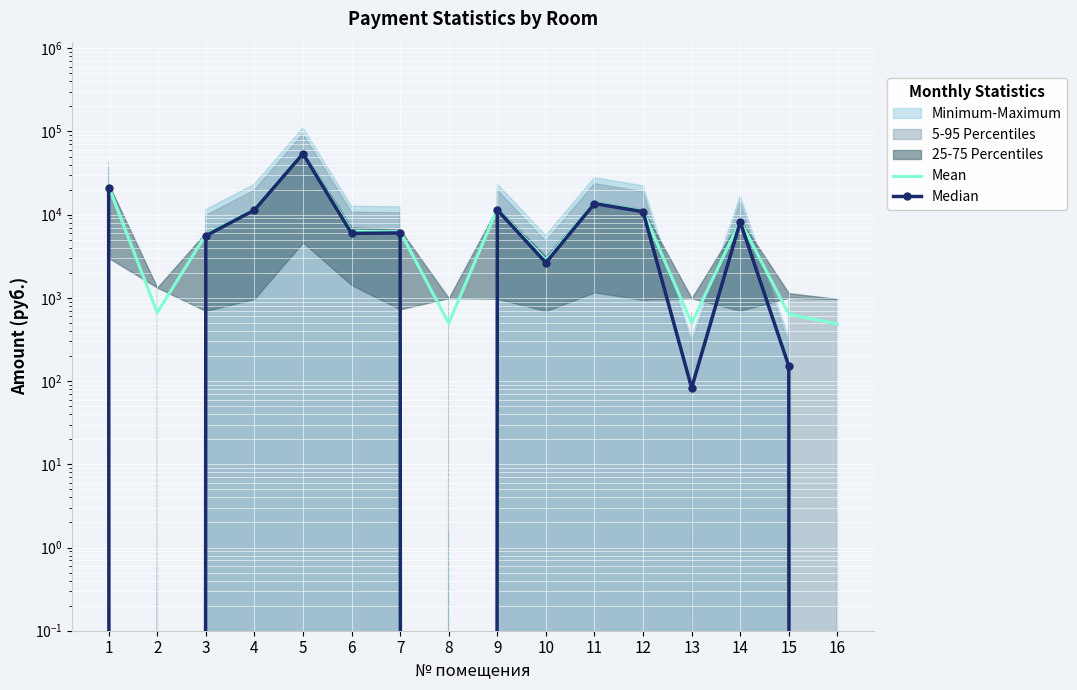

Reading right to left, transcribe all the data shown in this chart.

Mean: 486.0	637.5	8364.0	496.1	11108.5	13892.4	2821.1	11658.1	496.8	6216.3	6317.4	55254.2	11600.9	5746.1	664.8	21746.6
Median: 0.0	151.5	8188.8	82.9	10871.5	13601.4	2647.1	11413.9	0.0	6033.9	5961.0	54096.8	11357.9	5572.1	0.0	20991.2